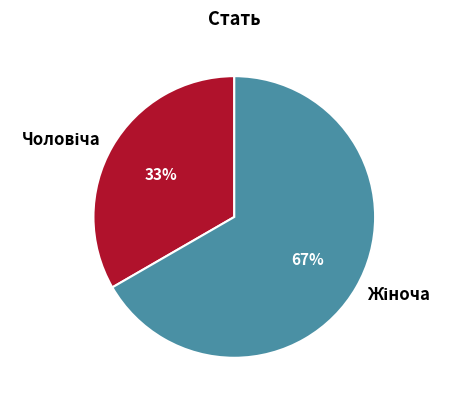

Is there any slice that represents more than half of the pie?

Yes